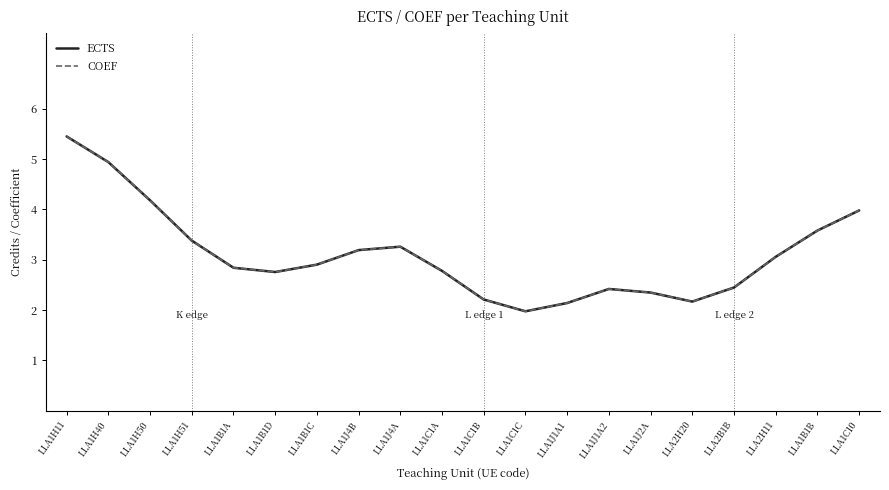

Is this an area chart (filled region under the line)?

No